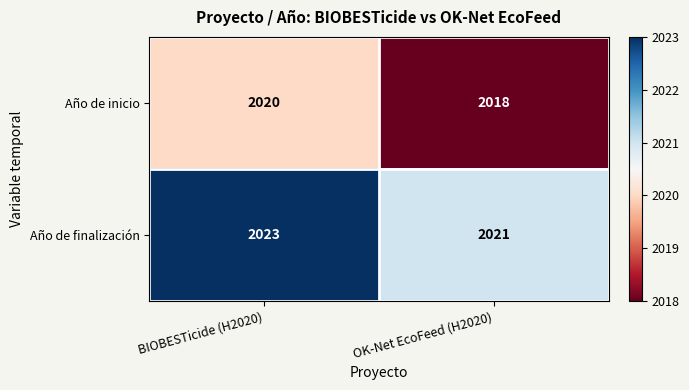

What is the total value across all series at OK-Net EcoFeed (H2020)?

4039